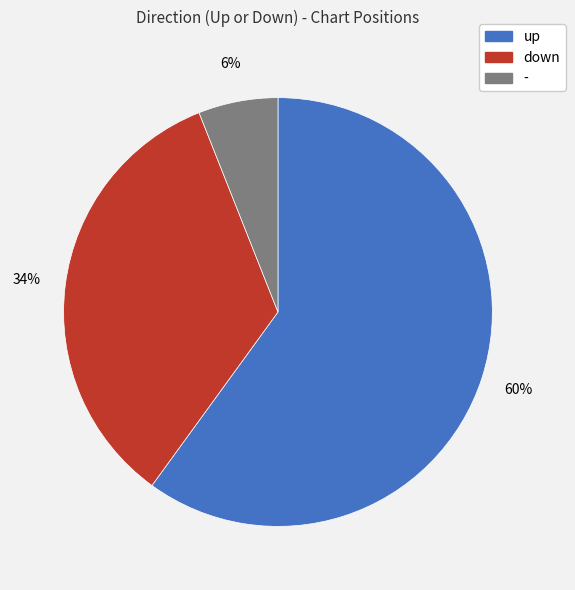

Is the sum of up and - greater than half?

Yes